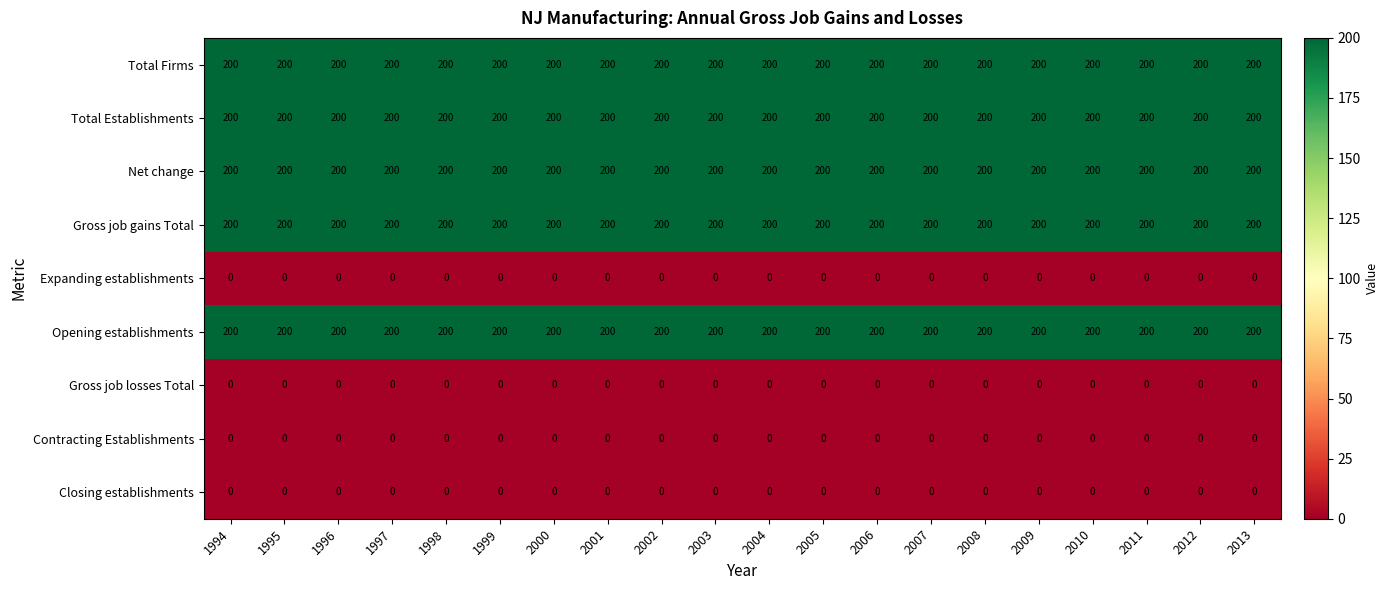

Count the number of data series in this chart.

9